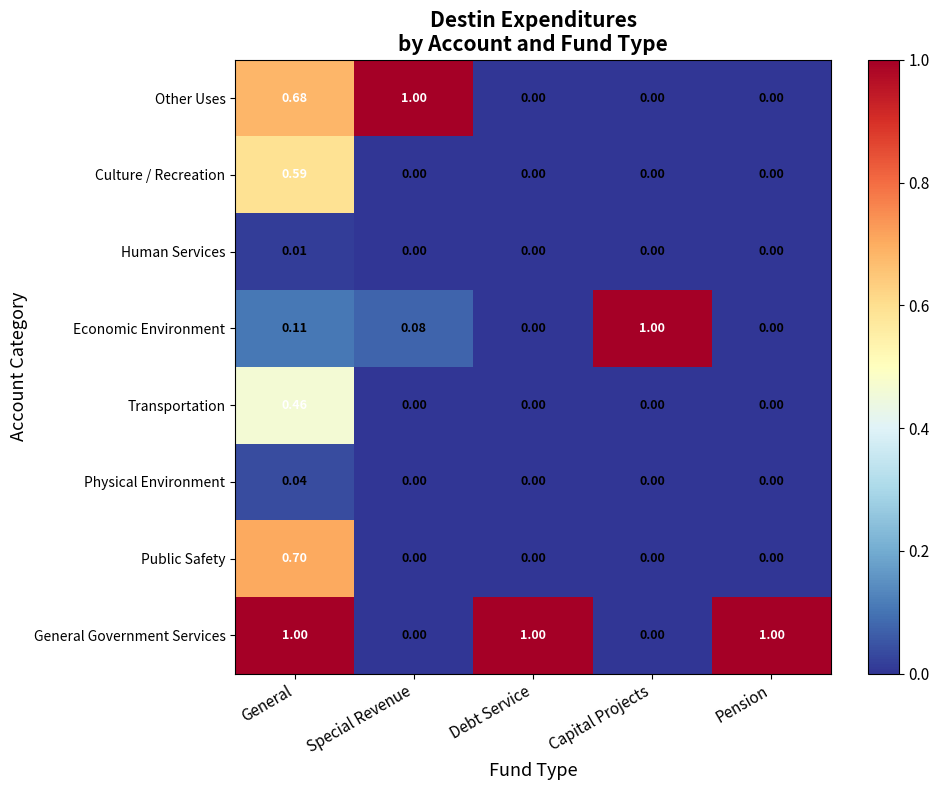

Which series has the largest total across all categories?

General Government Services